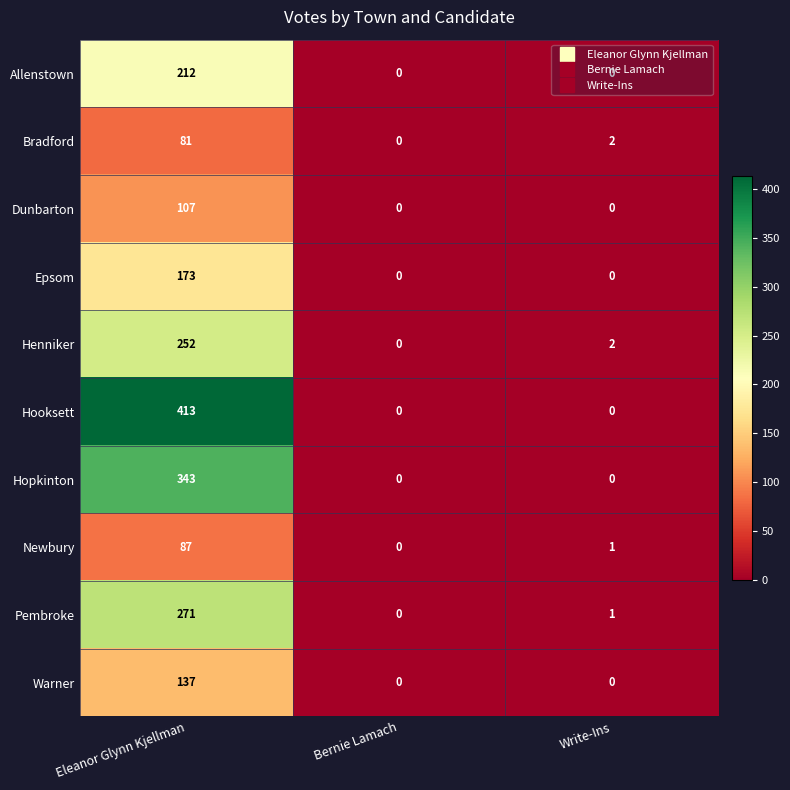

What is the sum of the Allenstown values at Bernie Lamach and Eleanor Glynn Kjellman?

212